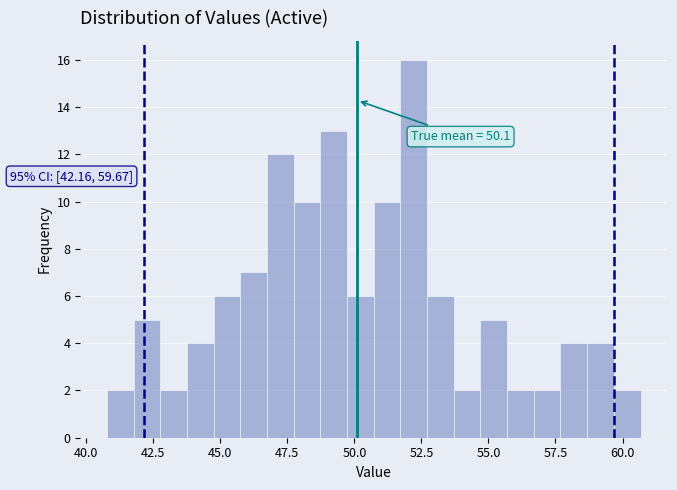

Around what value on the x-axis is the tallest bar? Give the approximate position of its centre, as read against the axis.

52.0